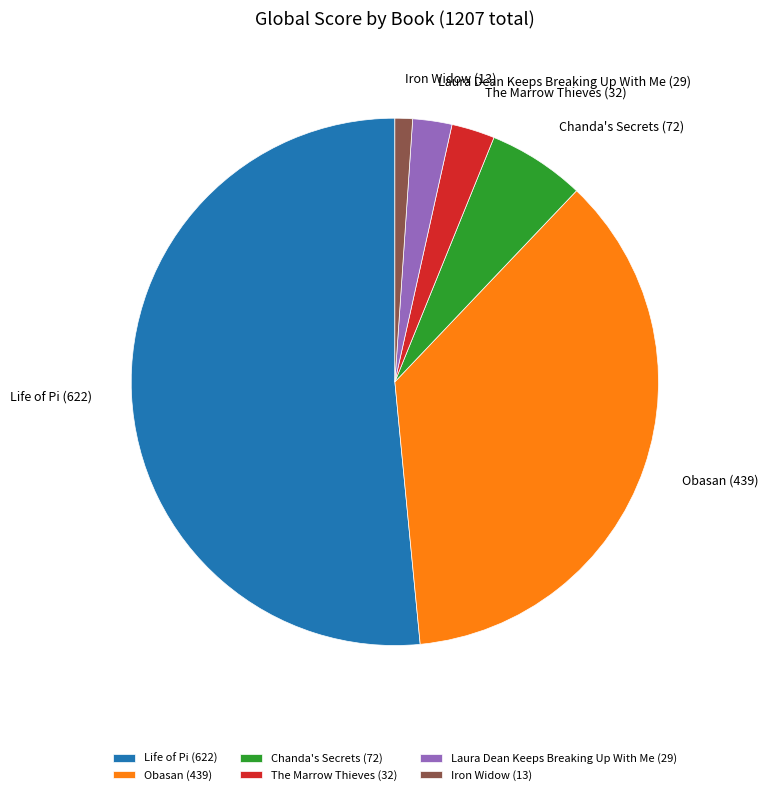

What is the ratio of the value at Life of Pi to the value at Iron Widow?

47.8